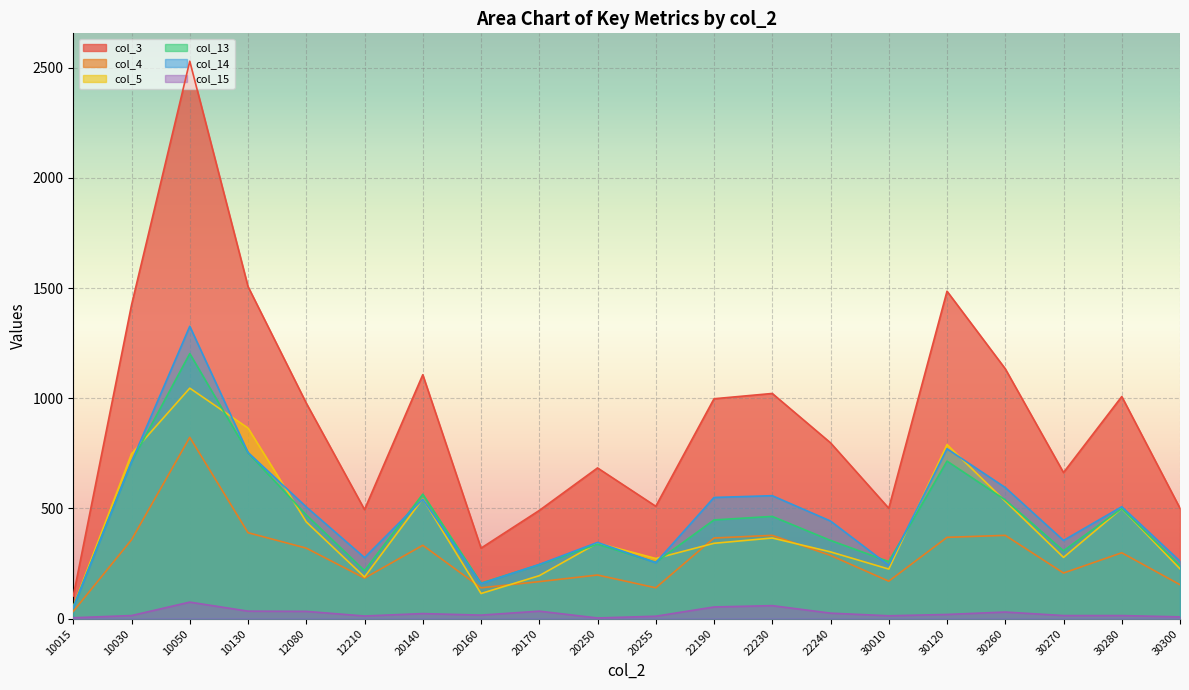

Count the number of categories in the chart.

20